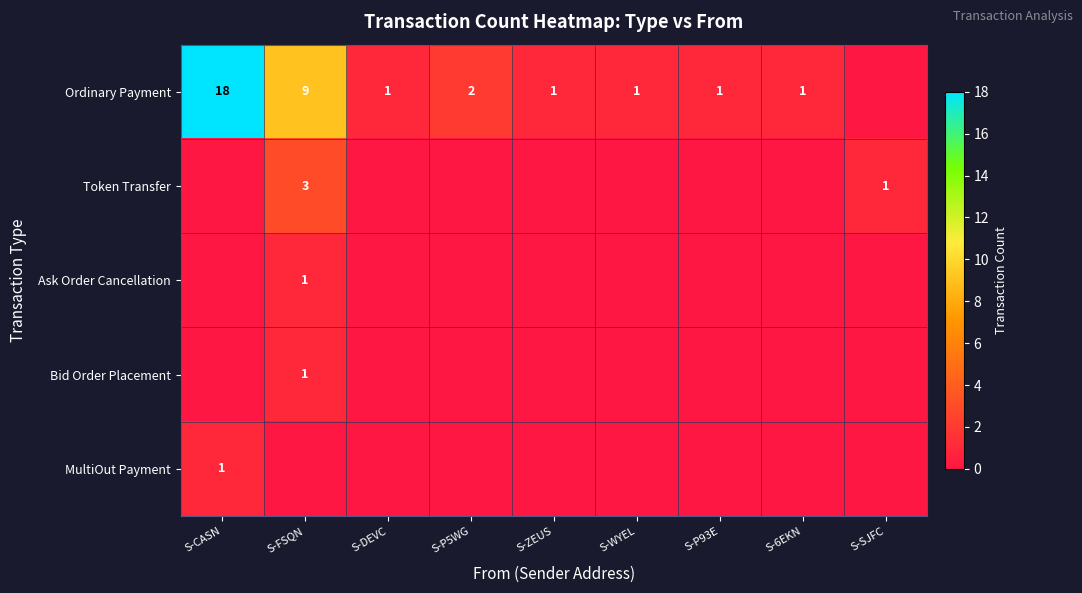

True or false: Token Transfer has a value of 0 at S-SJFC.

False